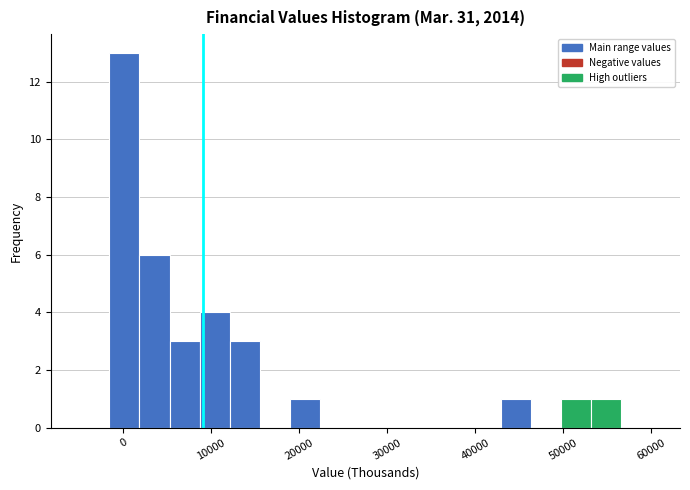

Around what value on the x-axis is the tallest bar? Give the approximate position of its centre, as read against the axis.

0